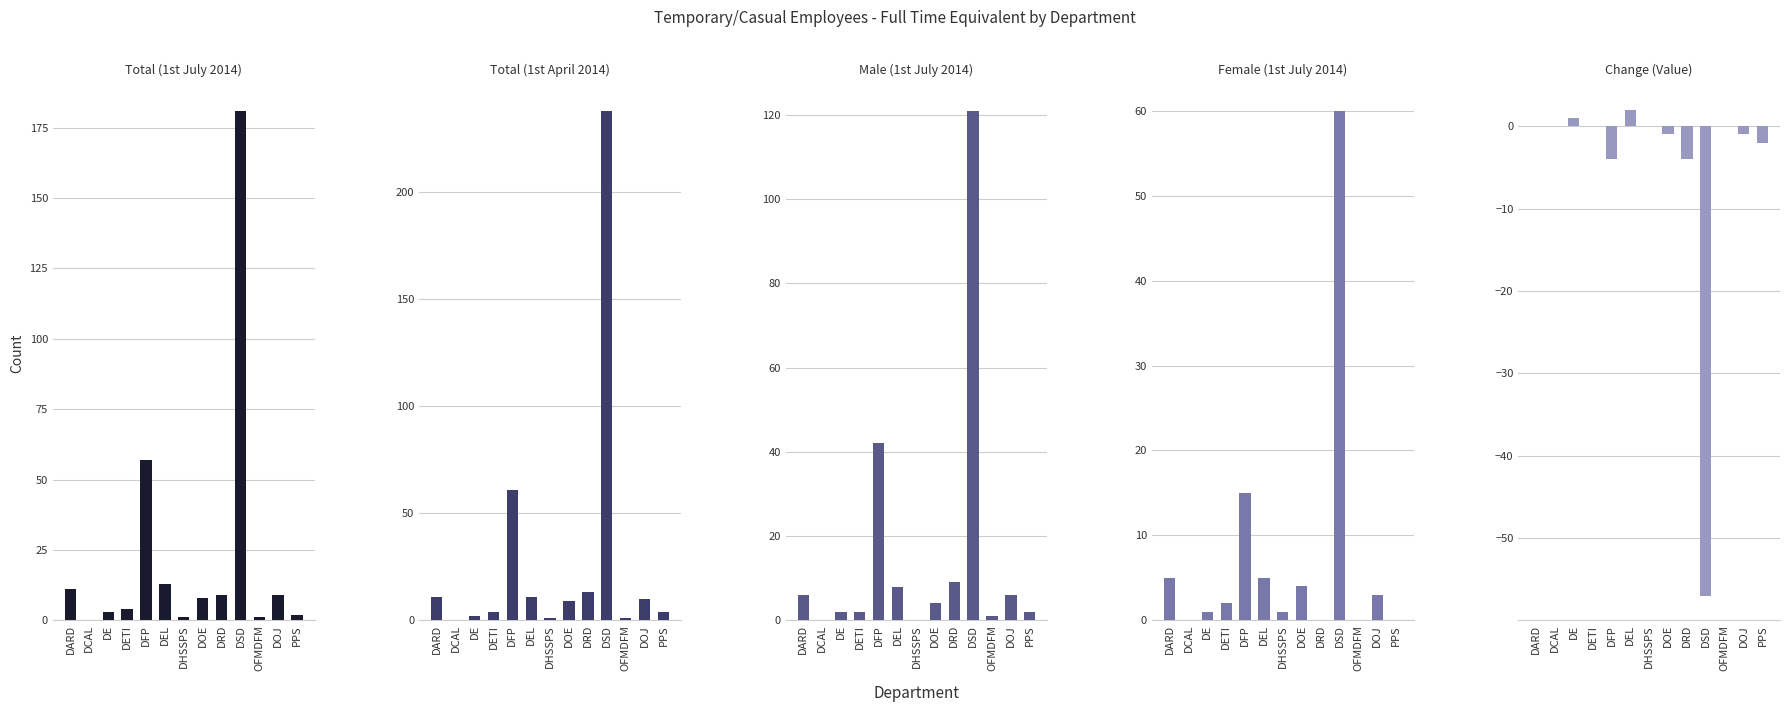

How many positive values does the Female (1st July 2014) series have?

9